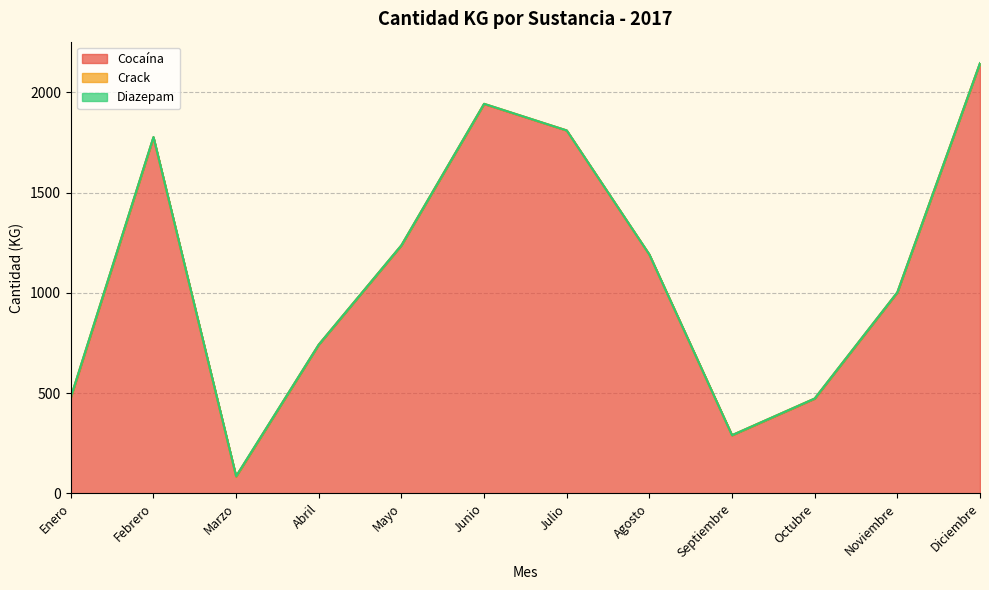

The Diazepam series shows 1.3 at Febrero. True or false?

True